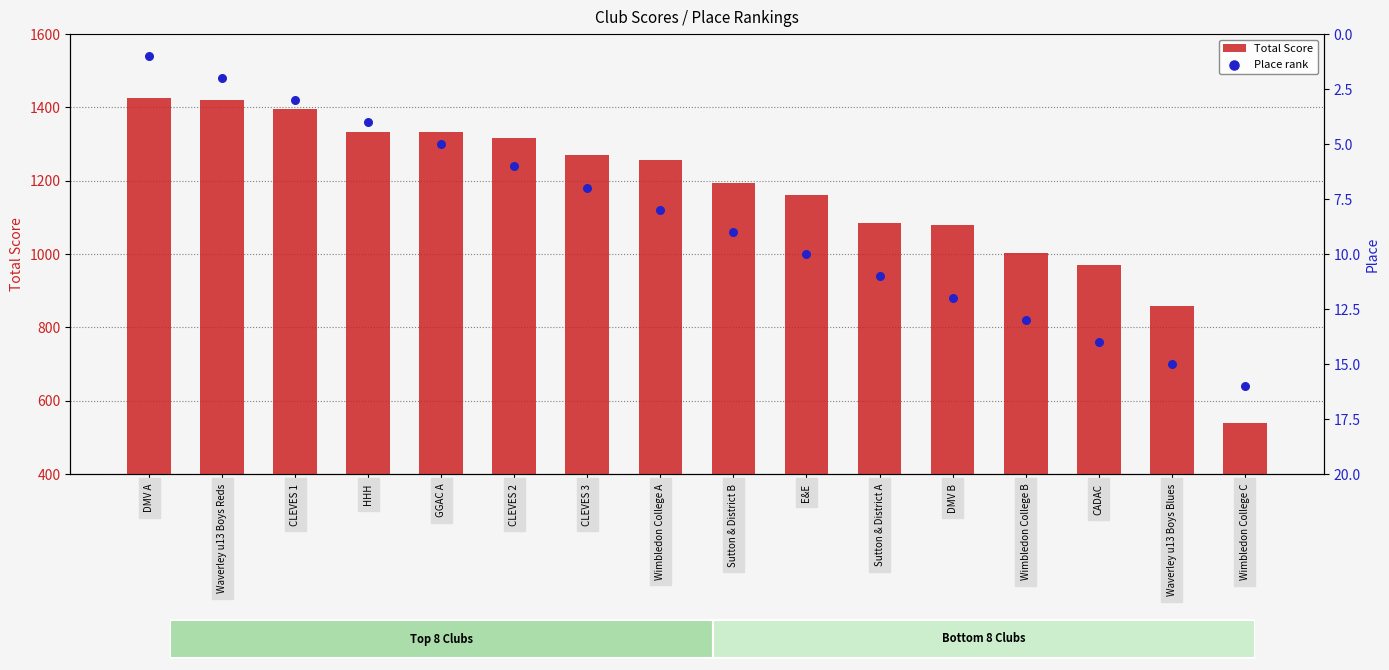

At which category is the sum across all series the highest?

DMV A